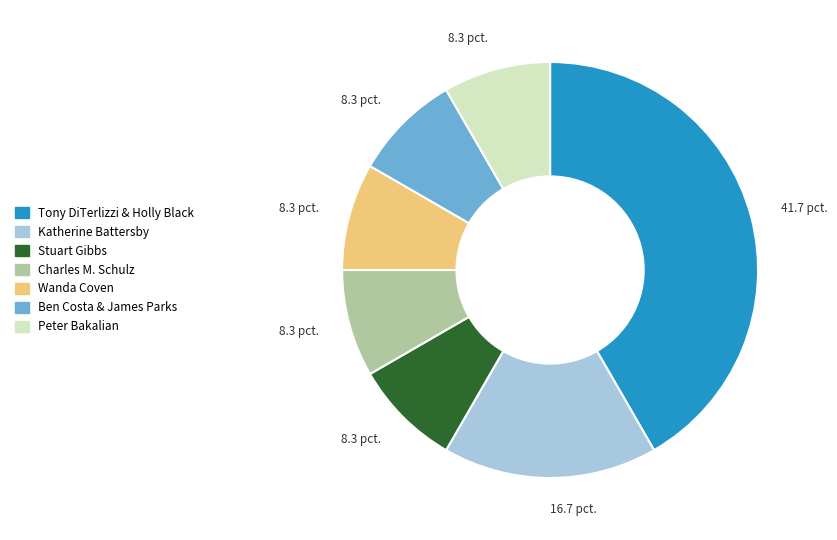

Is there a majority slice in this chart?

No